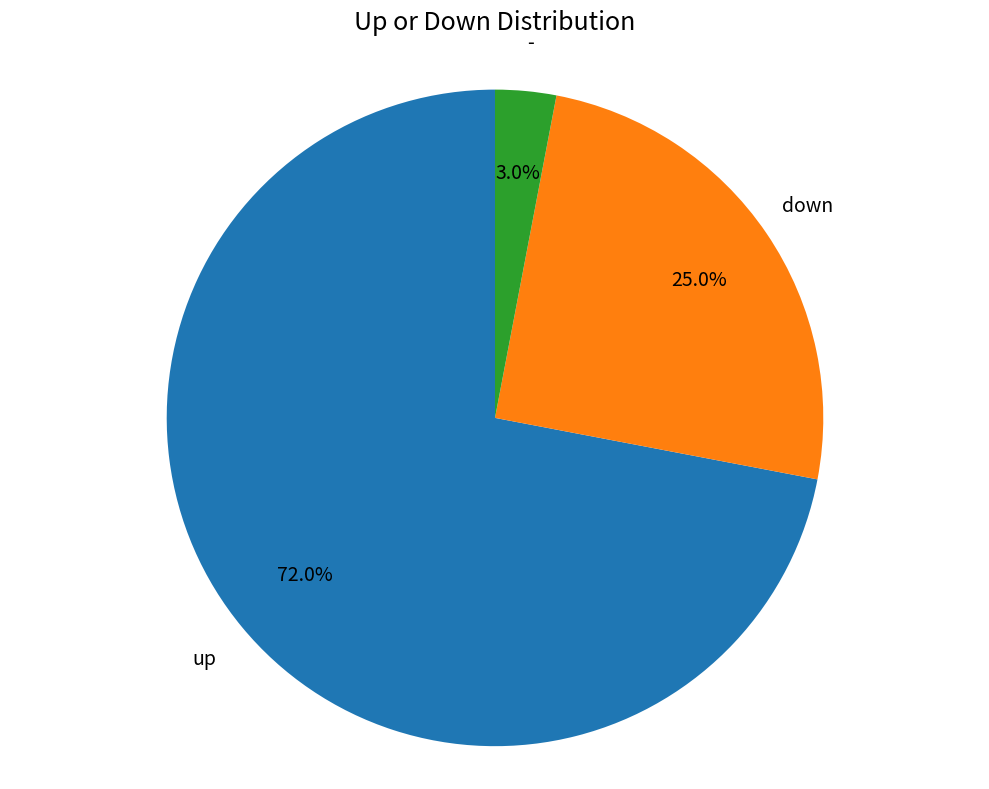

What percentage is NOT represented by down?

75.0%